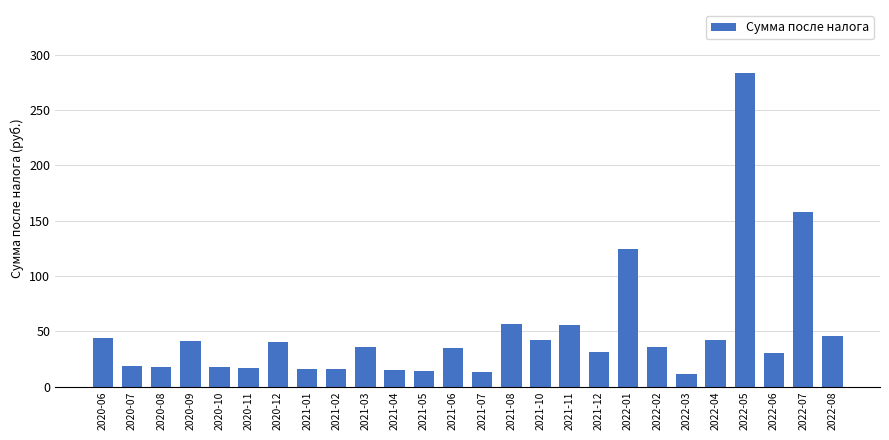

The value at 2022-06 is 20.3. True or false?

False